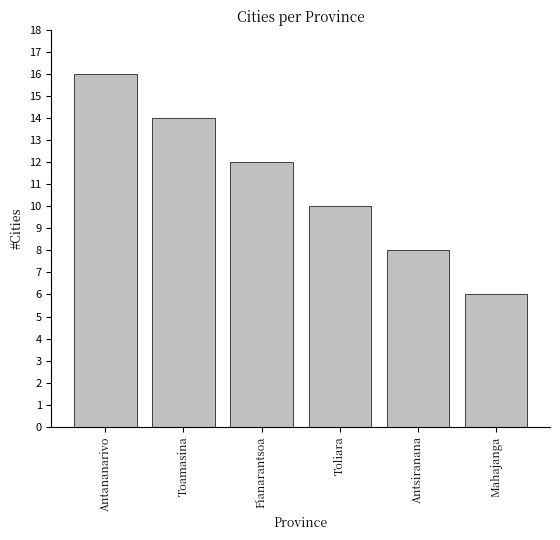

The chart shows a value of 8 at Toamasina. True or false?

False